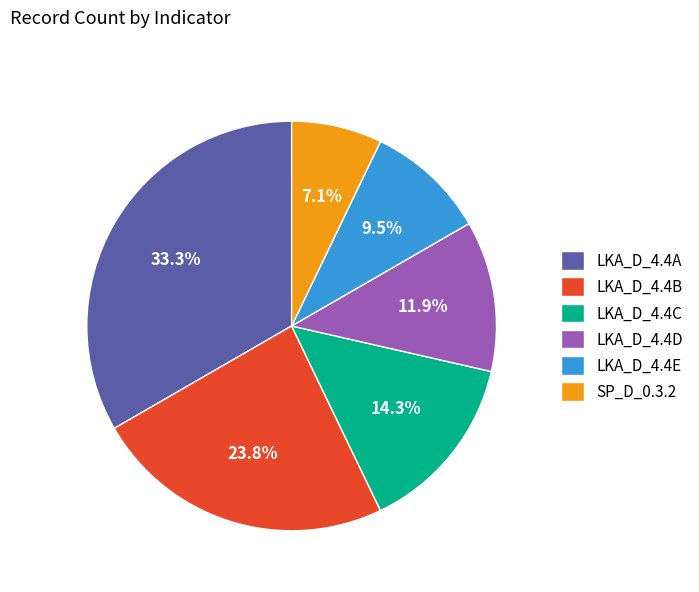

Between LKA_D_4.4D and LKA_D_4.4B, which is larger?

LKA_D_4.4B